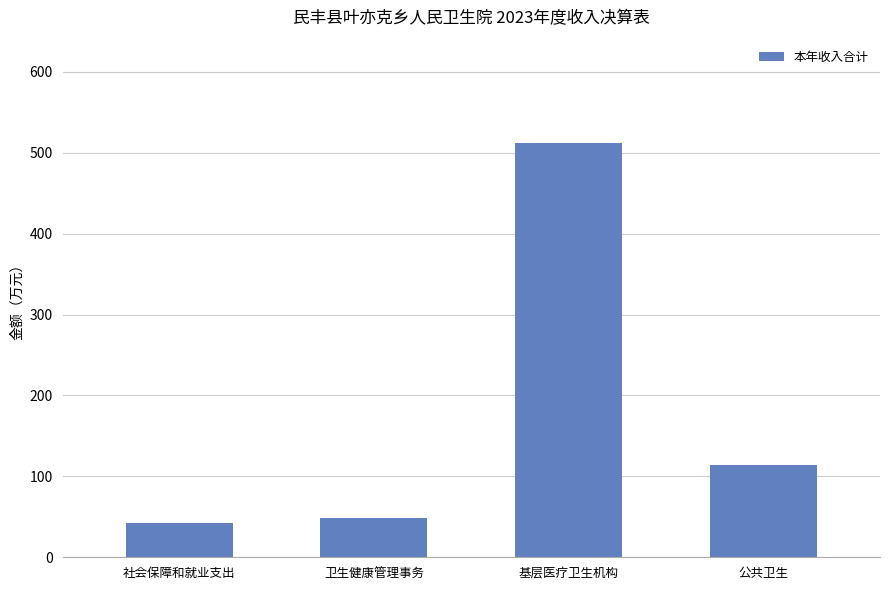

What is the approximate value at 公共卫生?

113.5